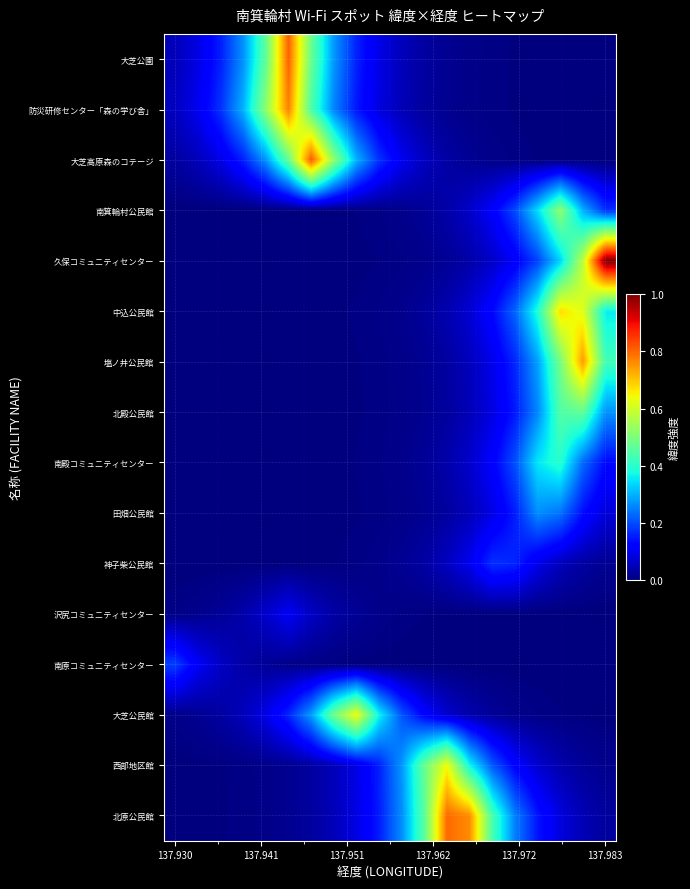

Reading left to right, transcribe all the data shown in this chart.

大芝公園: 0.1	0.1	0.2	0.3	0.5	0.8	0.5	0.3	0.2	0.1	0.1	0.0	0.0	0.0	0.0	0.0	0.0	0.0	0.0	0.0
防災研修センター「森の学び舎」: 0.1	0.1	0.2	0.3	0.5	0.8	0.4	0.3	0.1	0.1	0.0	0.0	0.0	0.0	0.0	0.0	0.0	0.0	0.0	0.0
大芝高原森のコテージ: 0.0	0.1	0.1	0.2	0.3	0.5	0.8	0.5	0.3	0.2	0.1	0.1	0.0	0.0	0.0	0.0	0.0	0.0	0.0	0.0
南箕輪村公民館: 0.0	0.0	0.0	0.0	0.0	0.0	0.0	0.0	0.0	0.0	0.0	0.0	0.0	0.1	0.1	0.2	0.3	0.5	0.3	0.2
久保コミュニティセンター: 0.0	0.0	0.0	0.0	0.0	0.0	0.0	0.0	0.0	0.0	0.0	0.0	0.0	0.0	0.1	0.1	0.2	0.3	0.6	1.0
中込公民館: 0.0	0.0	0.0	0.0	0.0	0.0	0.0	0.0	0.0	0.0	0.0	0.0	0.0	0.1	0.1	0.2	0.4	0.7	0.6	0.4
塩ノ井公民館: 0.0	0.0	0.0	0.0	0.0	0.0	0.0	0.0	0.0	0.0	0.0	0.0	0.0	0.1	0.1	0.2	0.3	0.5	0.7	0.4
北殿公民館: 0.0	0.0	0.0	0.0	0.0	0.0	0.0	0.0	0.0	0.0	0.0	0.0	0.0	0.0	0.1	0.1	0.3	0.4	0.5	0.3
南殿コミュニティセンター: 0.0	0.0	0.0	0.0	0.0	0.0	0.0	0.0	0.0	0.0	0.0	0.0	0.0	0.1	0.1	0.2	0.4	0.4	0.2	0.1
田畑公民館: 0.0	0.0	0.0	0.0	0.0	0.0	0.0	0.0	0.0	0.0	0.0	0.0	0.0	0.1	0.1	0.2	0.3	0.2	0.1	0.1
神子柴公民館: 0.0	0.0	0.0	0.0	0.0	0.0	0.0	0.0	0.0	0.0	0.0	0.0	0.1	0.1	0.2	0.2	0.1	0.1	0.0	0.0
沢尻コミュニティセンター: 0.0	0.0	0.0	0.0	0.1	0.1	0.1	0.0	0.0	0.0	0.0	0.0	0.0	0.0	0.0	0.0	0.0	0.0	0.0	0.0
南原コミュニティセンター: 0.2	0.1	0.1	0.0	0.0	0.0	0.0	0.0	0.0	0.0	0.0	0.0	0.0	0.0	0.0	0.0	0.0	0.0	0.0	0.0
大芝公民館: 0.0	0.0	0.0	0.1	0.1	0.2	0.3	0.5	0.6	0.4	0.2	0.1	0.1	0.0	0.0	0.0	0.0	0.0	0.0	0.0
西部地区館: 0.0	0.0	0.0	0.0	0.0	0.0	0.0	0.1	0.1	0.2	0.3	0.5	0.6	0.4	0.2	0.1	0.1	0.0	0.0	0.0
北原公民館: 0.0	0.0	0.0	0.0	0.0	0.0	0.0	0.1	0.1	0.2	0.3	0.5	0.8	0.8	0.4	0.3	0.1	0.1	0.0	0.0